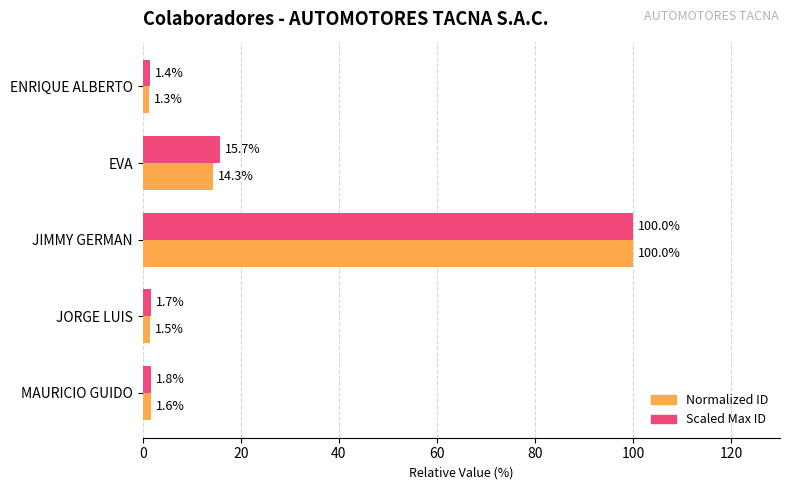

What is the spread (max minus min) of values at EVA?

1.4